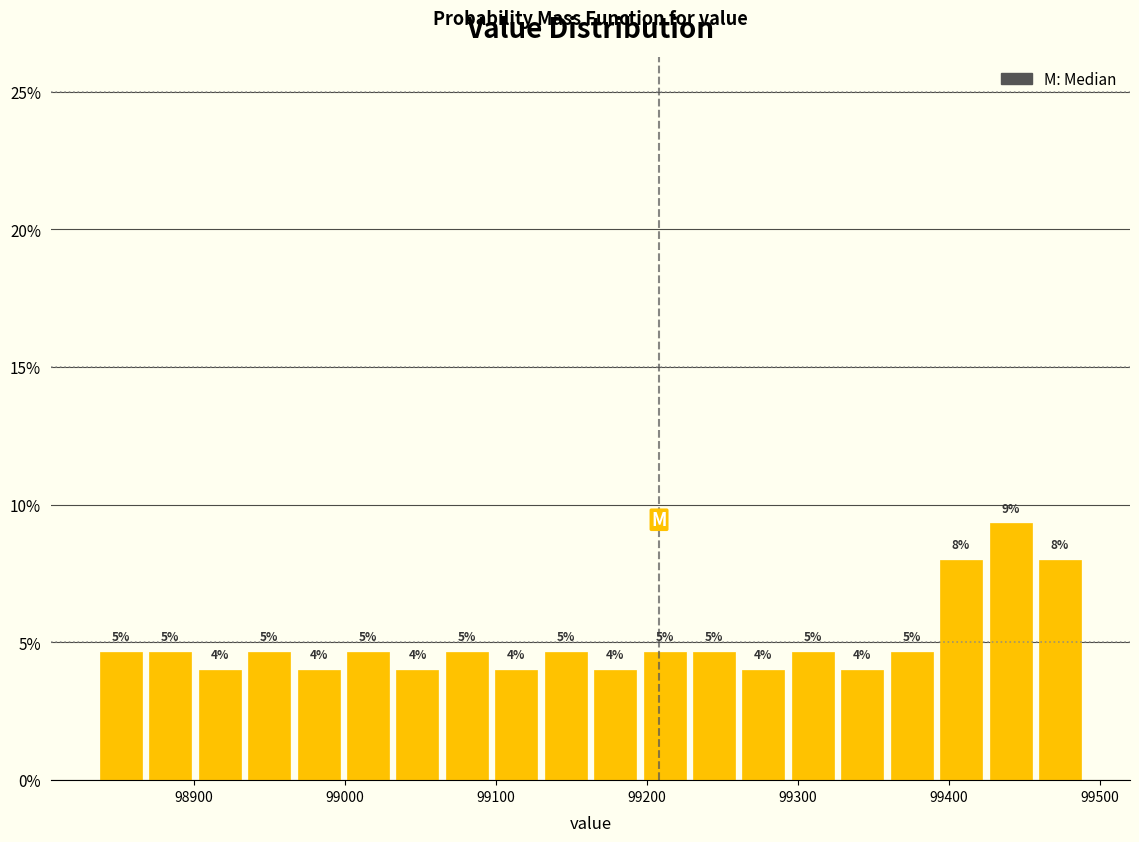

Around what value on the x-axis is the tallest bar? Give the approximate position of its centre, as read against the axis.

99440